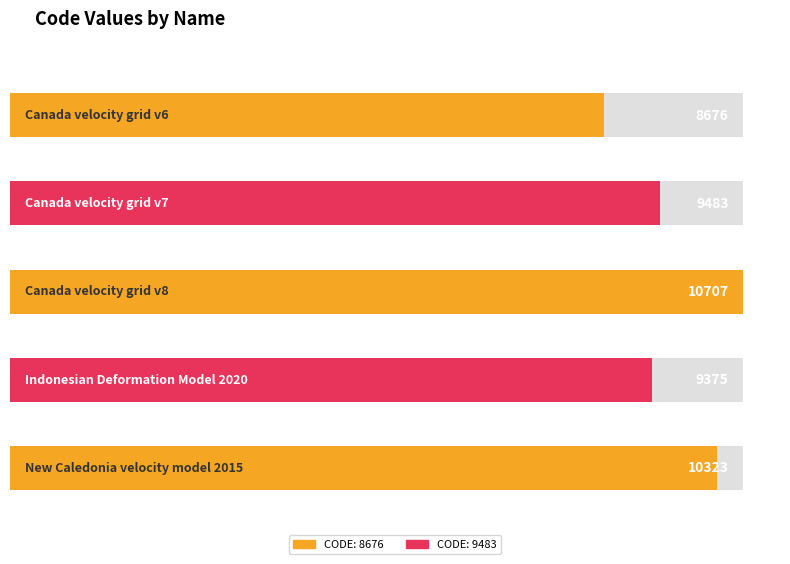

What is the label of the 3rd bar from the right?

Canada velocity grid v8